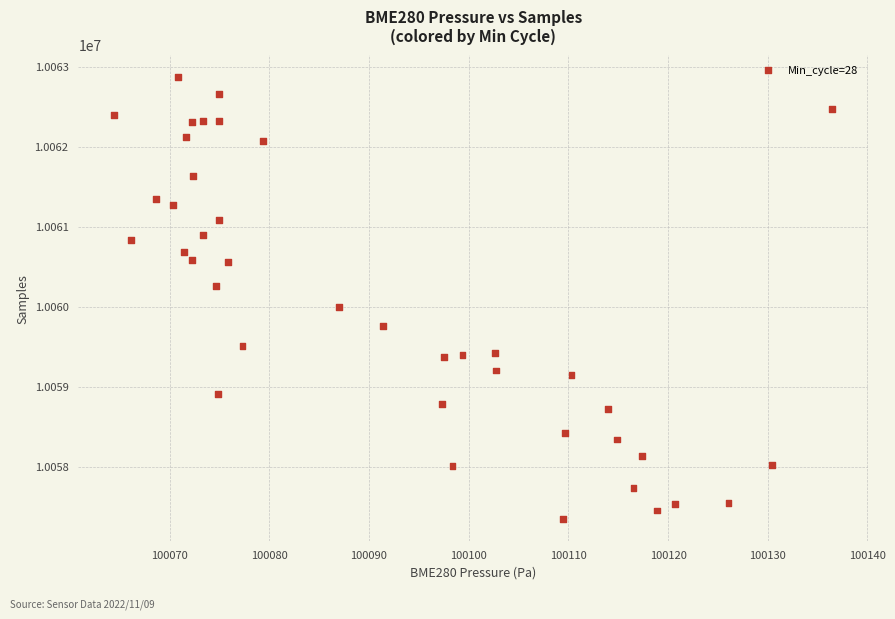

What is the range of Y values (max minus min)?

5528